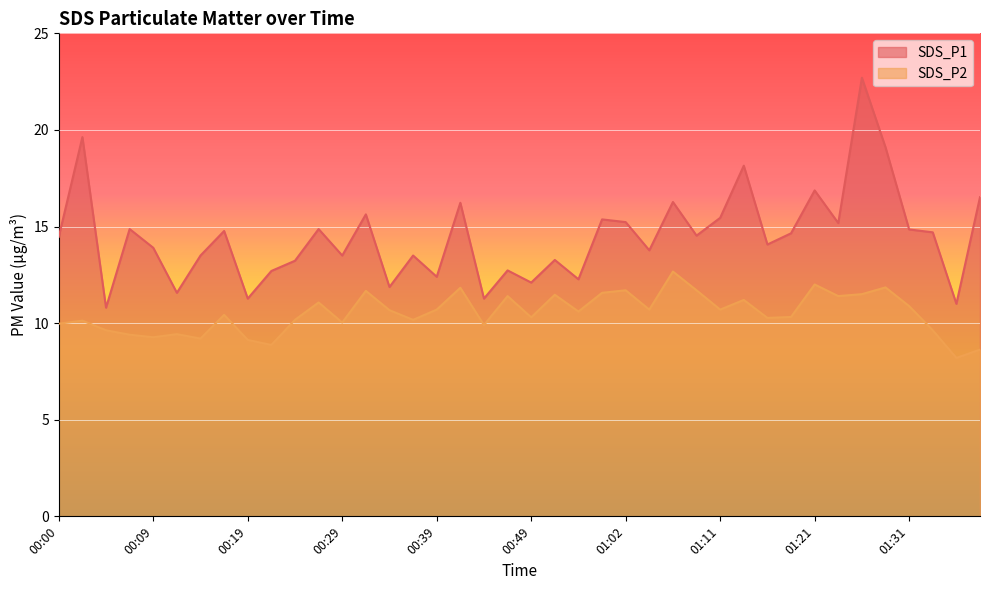

What is the spread (max minus min) of values at 01:31?

4.0